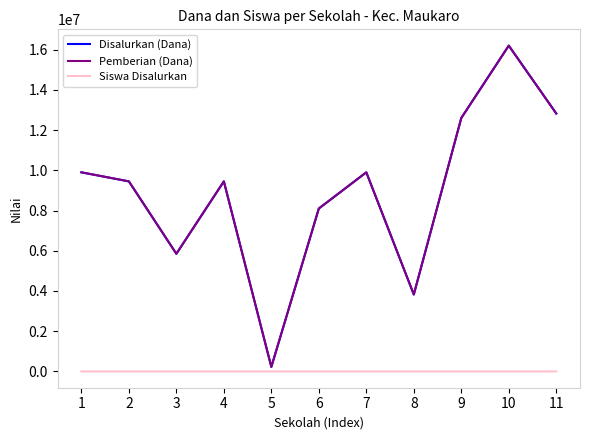

The Siswa Disalurkan series shows 12 at 4. True or false?

False